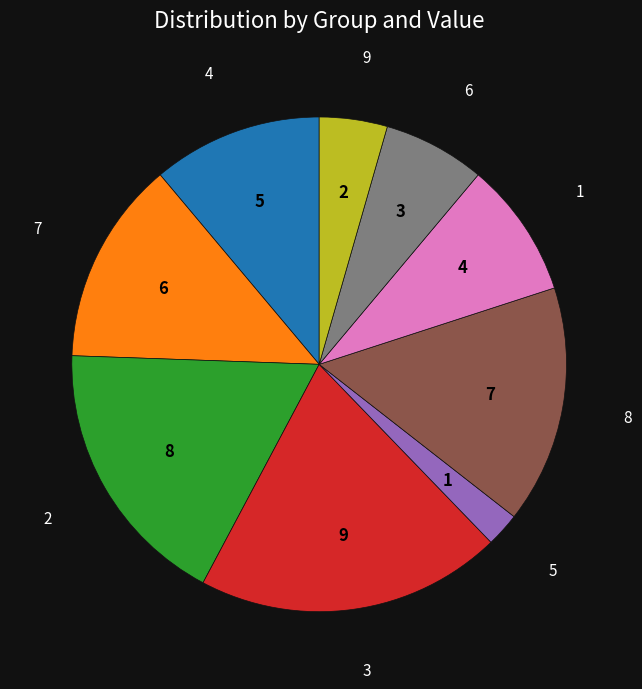

Is there a majority slice in this chart?

No